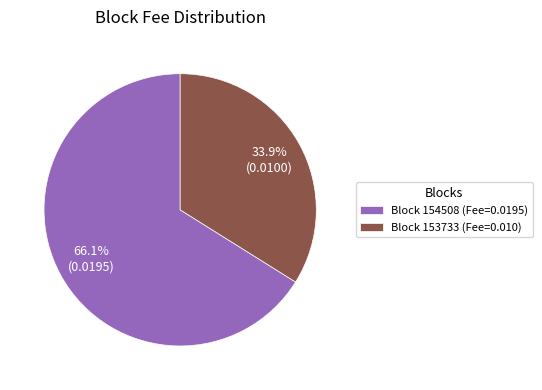

Which category has the biggest portion of the pie?

Block 154508 (Fee=0.0195)